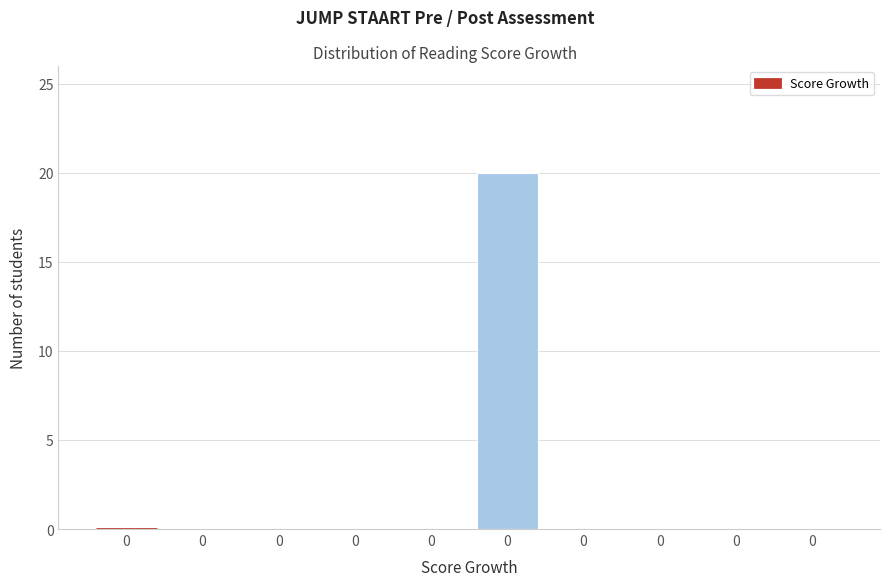

Count the number of data series in this chart.

1